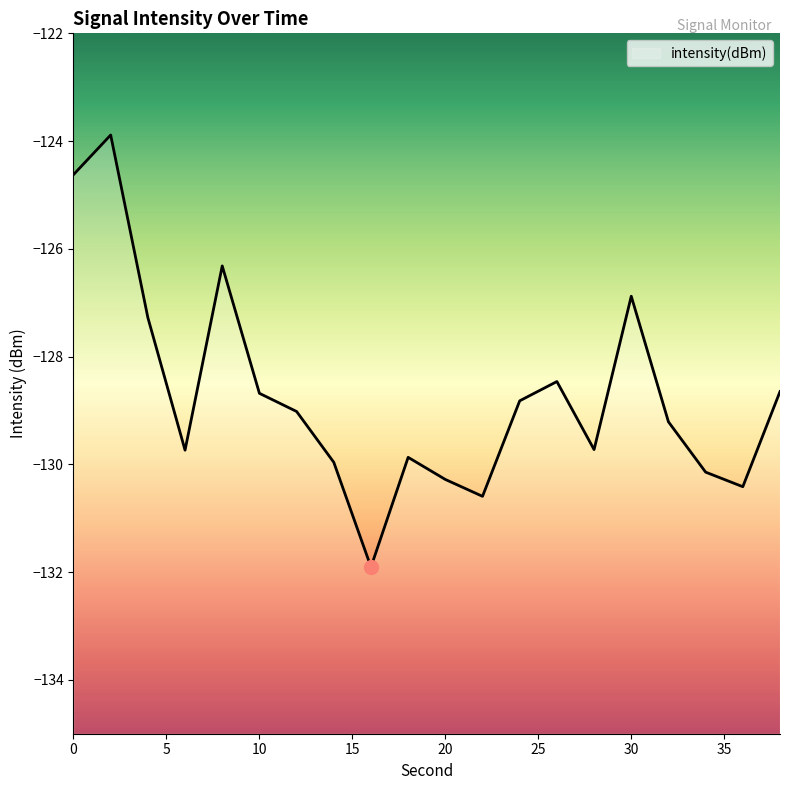

Read the value at 32.

-129.2